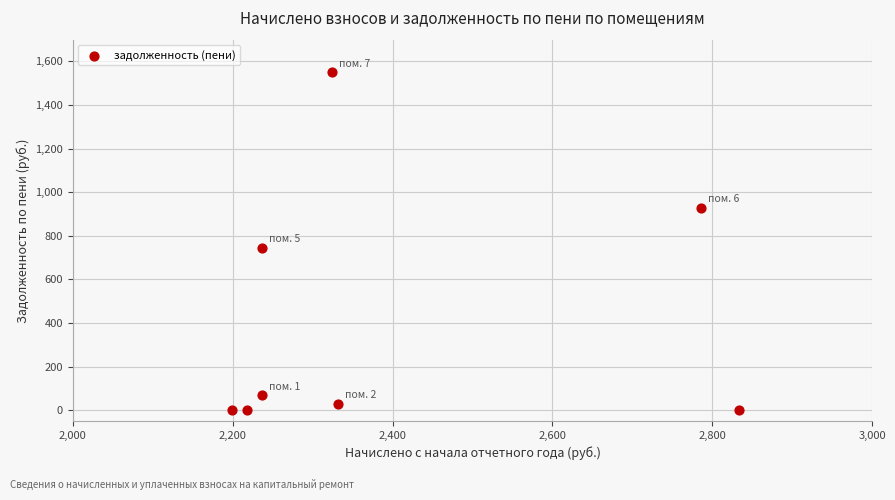

What is the average X value?

2395.7